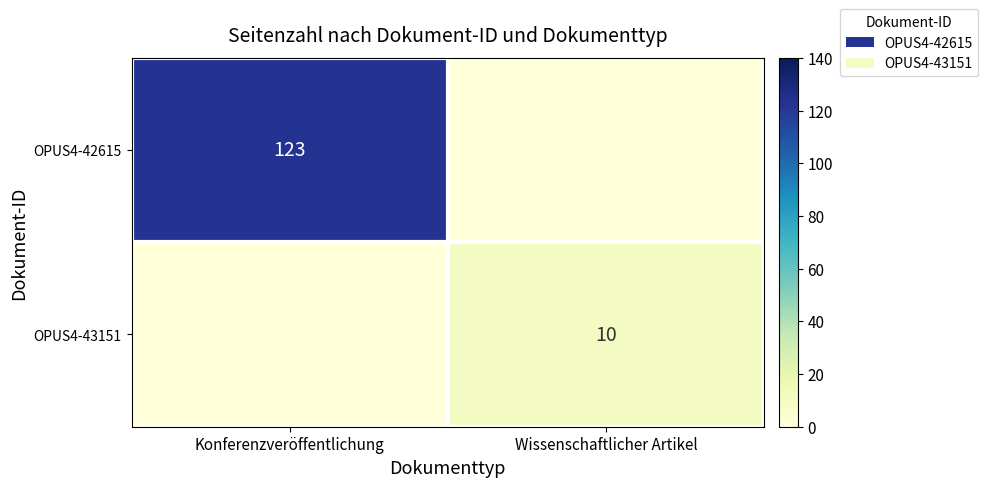

What is the total value across all series at Wissenschaftlicher Artikel?

10